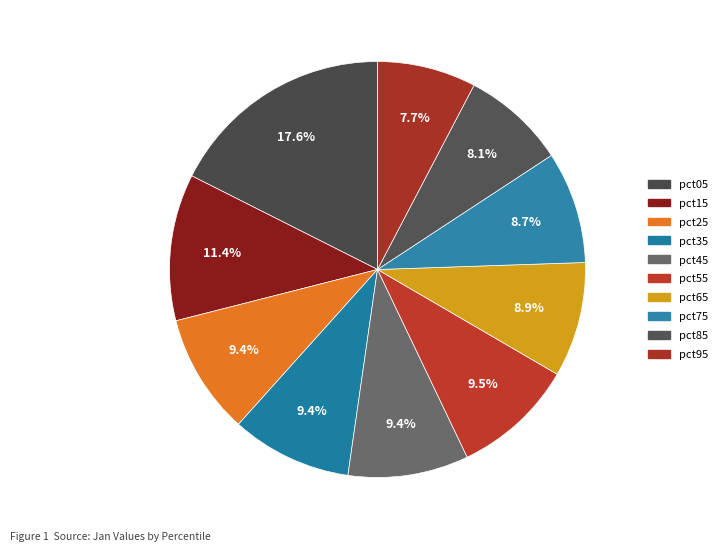

Do pct95 and pct55 together represent more than half of the pie?

No